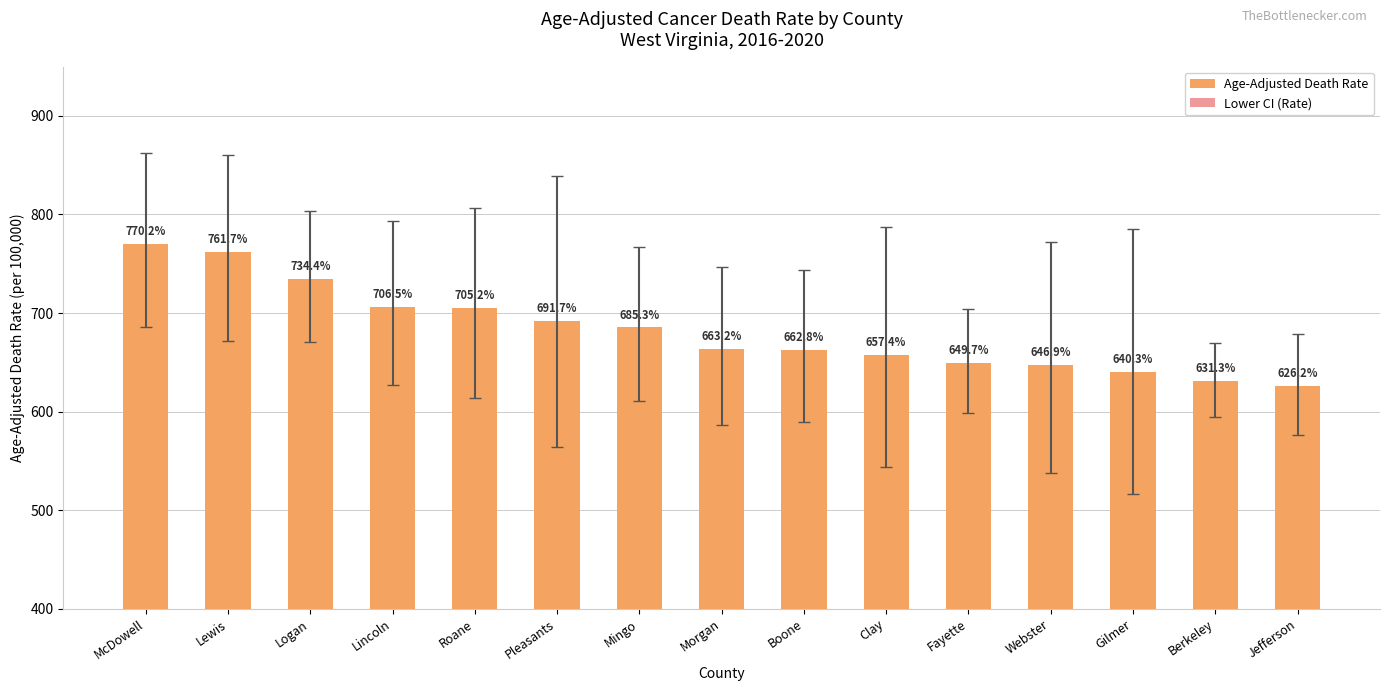

What is the difference between the highest and lowest values at Pleasants?

127.2